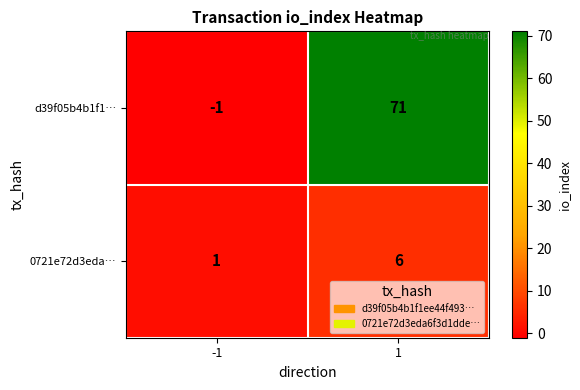

Which series has the largest total across all categories?

d39f05b4b1f1…